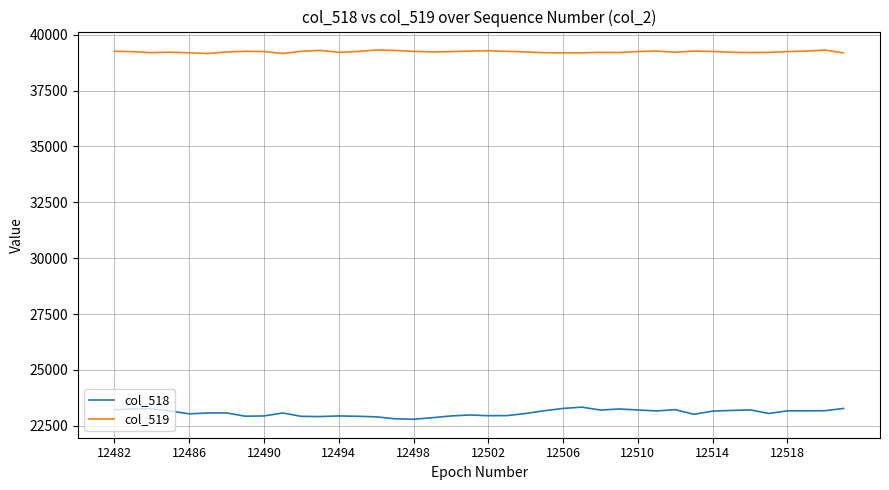

Which series has the largest total across all categories?

col_519